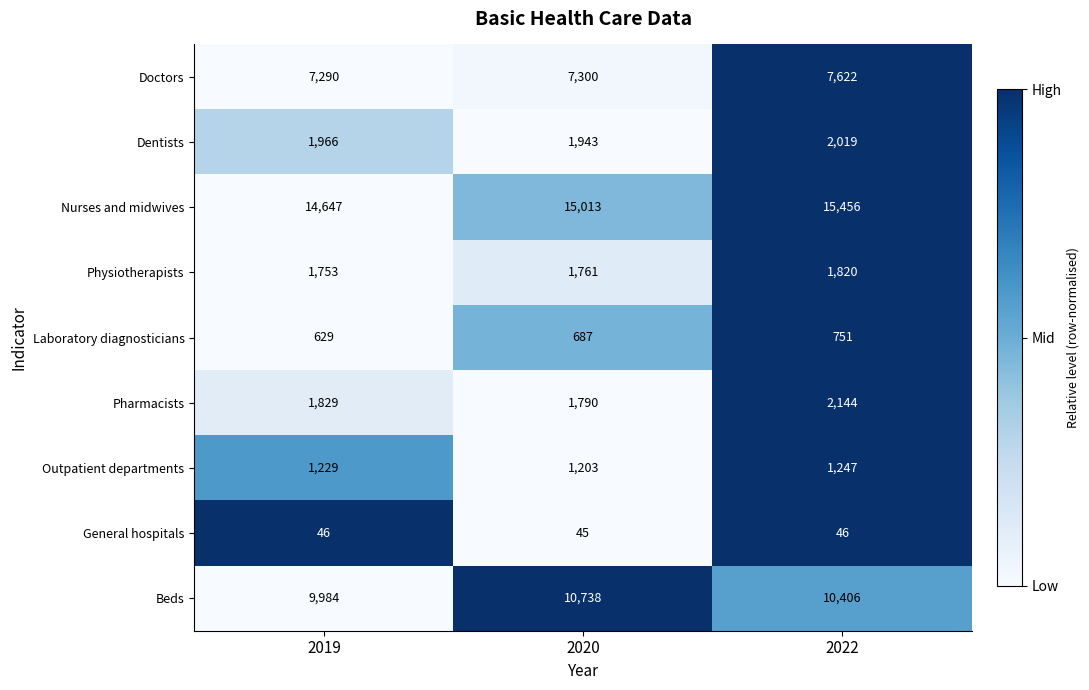

At 2019, list the series in order from smallest to largest.

General hospitals, Laboratory diagnosticians, Outpatient departments, Physiotherapists, Pharmacists, Dentists, Doctors, Beds, Nurses and midwives